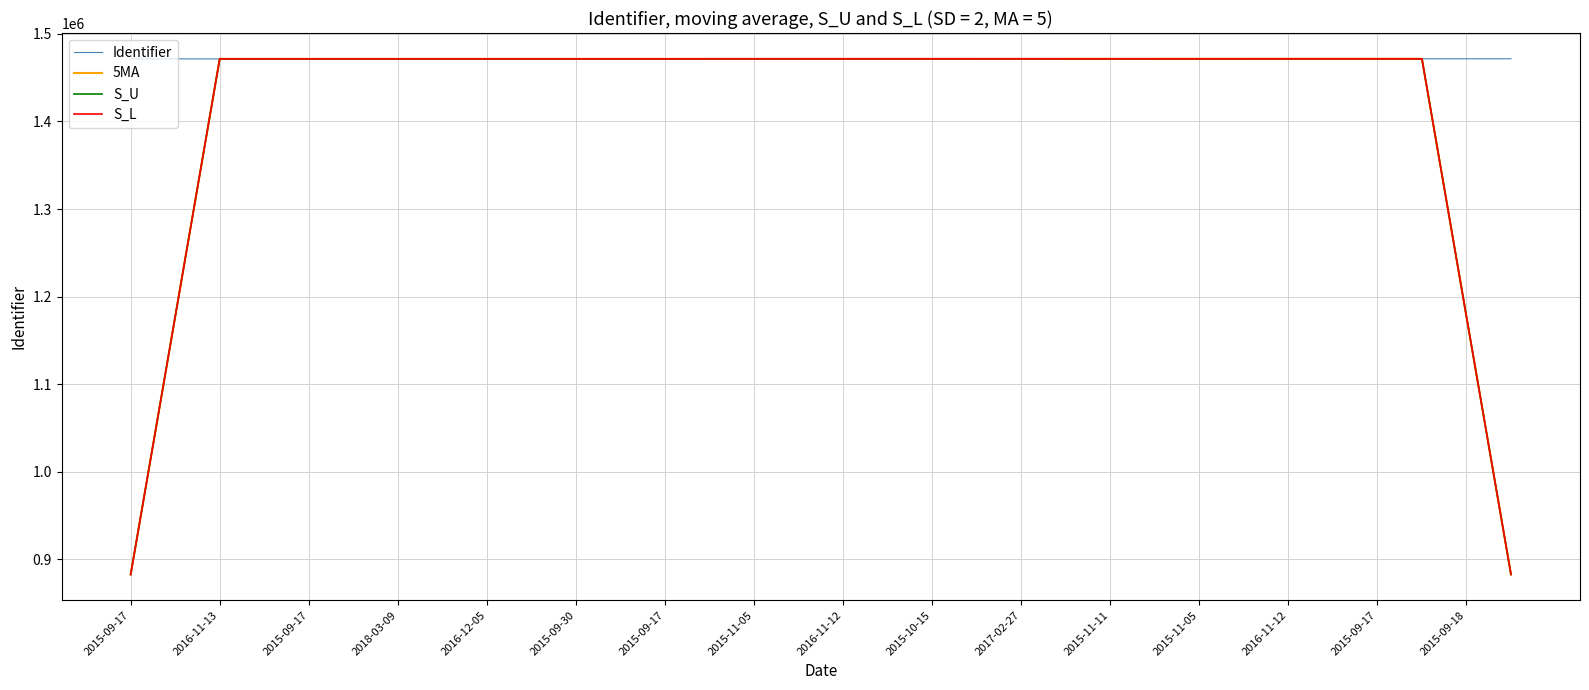

What is the maximum value shown in the chart?

1471500.6